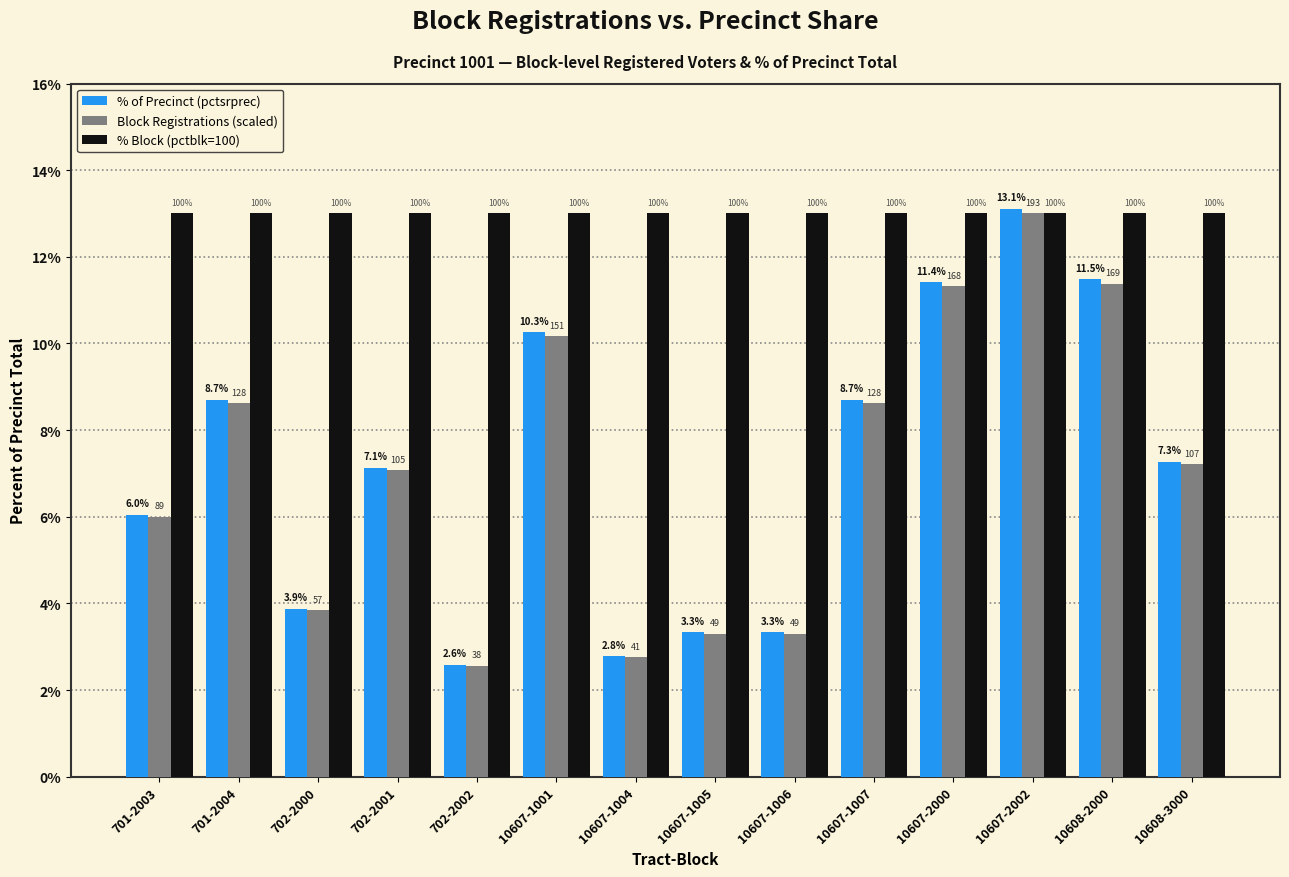

What are all the series names shown in the legend?

% of Precinct (pctsrprec), Block Registrations (scaled), % Block (pctblk=100)